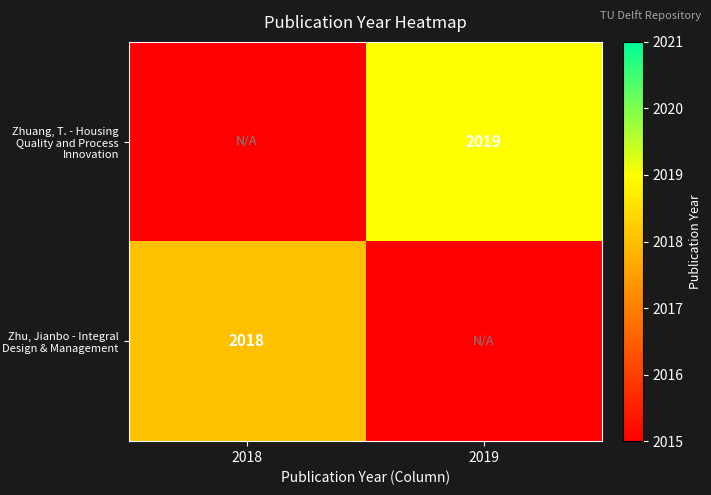

The Zhuang, T. - Housing Quality and Process Innovation series shows 670 at 2019. True or false?

False